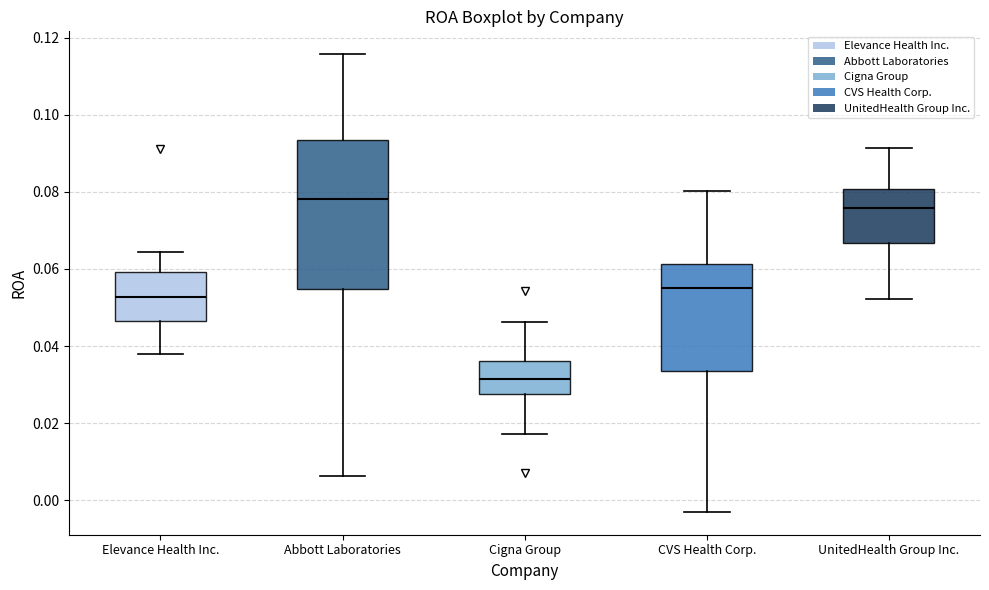

Which box is the tallest, from its lower edge to its upper edge?

Abbott Laboratories